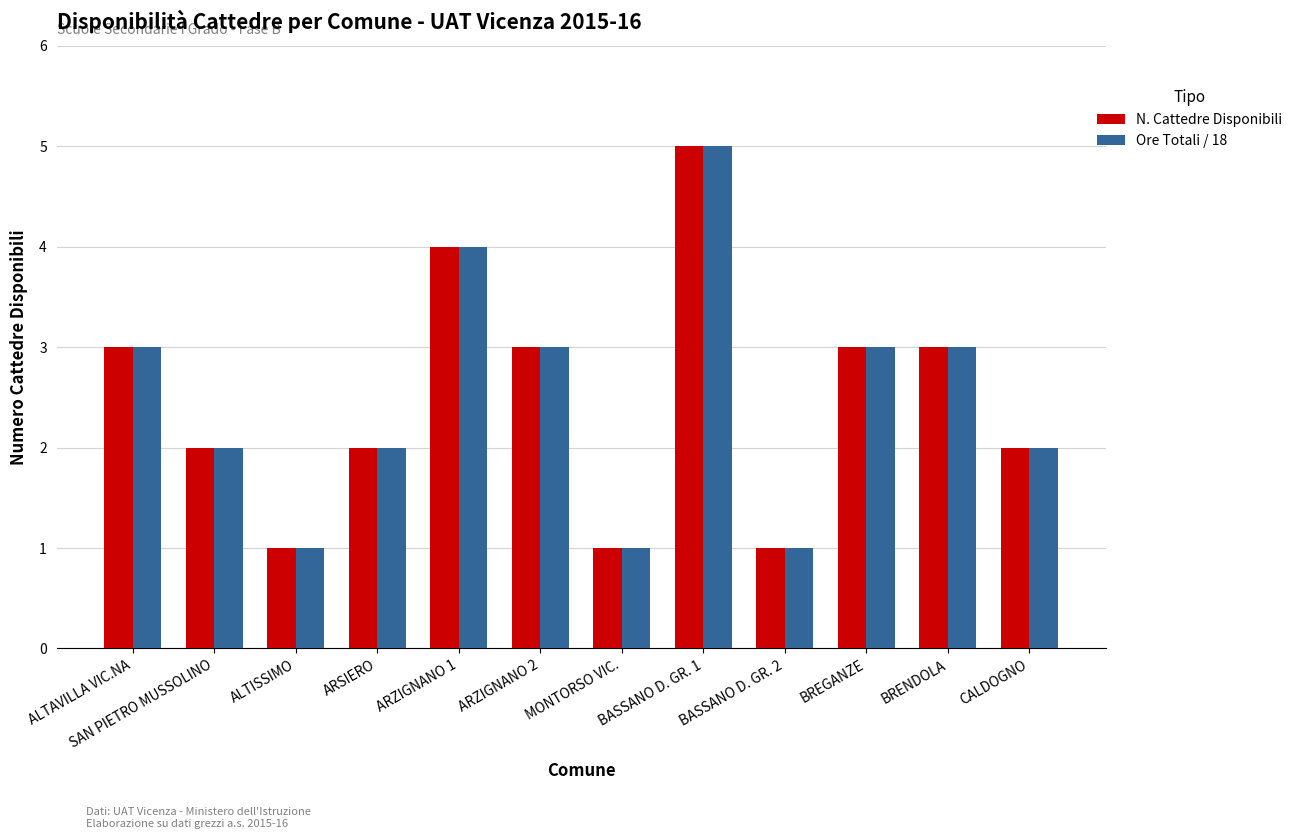

What is the total value across all series at BREGANZE?

6